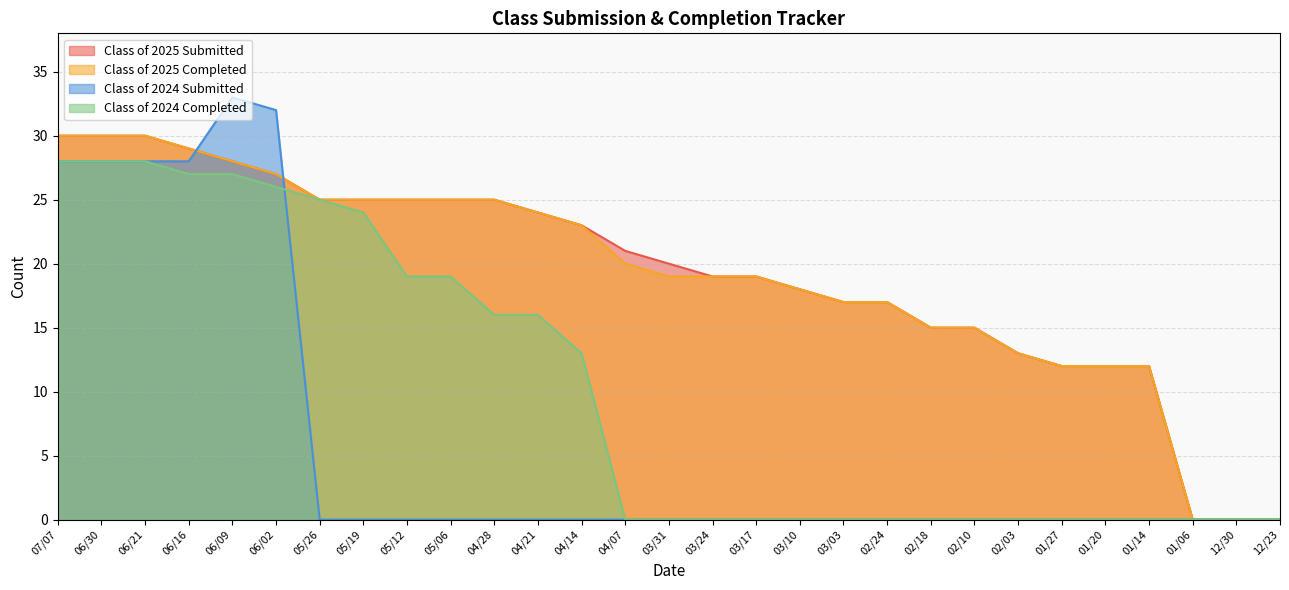

True or false: Class of 2025 Completed has more than 0 interior local peaks.

False